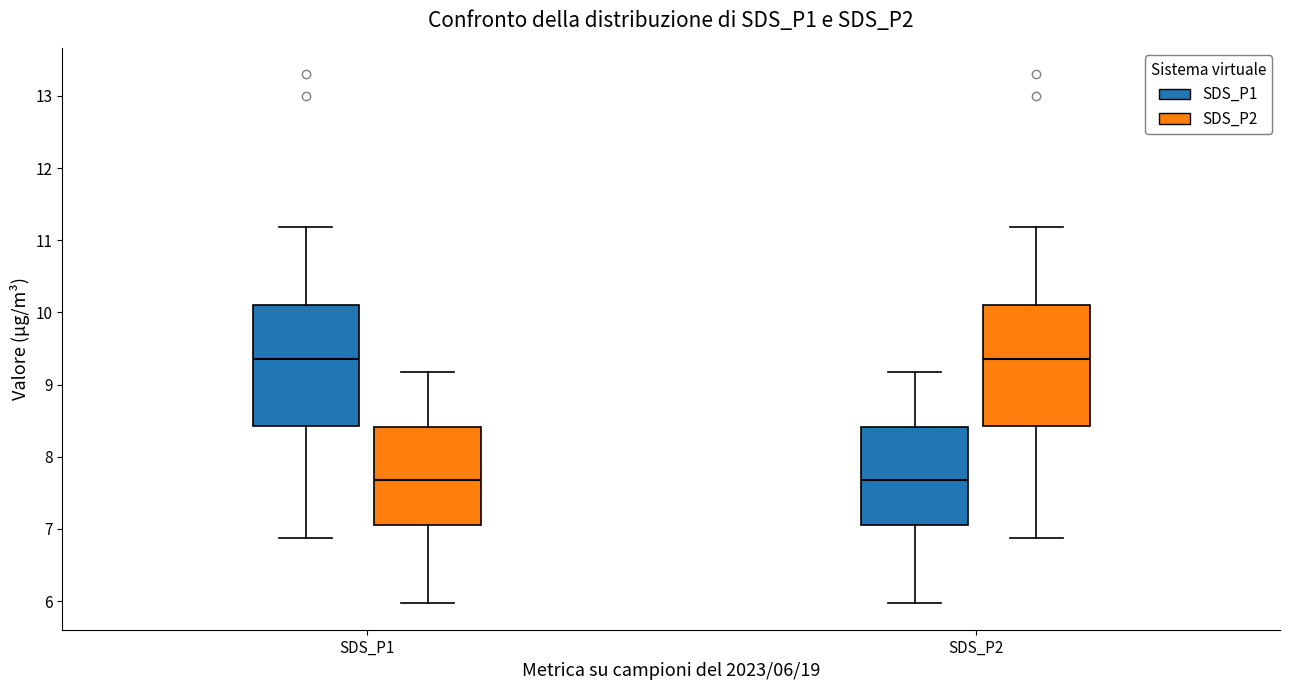

Reading left to right, read every box against the y-axis: the position of its median line, the range the box covers, and the ends of its whiskers. The values are not printed on the chart, so give them approximately, as read against the axis.

SDS_P1 (SDS_P1): median 9.4, box 8.4 to 10.1, whiskers 6.9 to 11.2
SDS_P1 (SDS_P2): median 7.7, box 7.1 to 8.4, whiskers 6.0 to 9.2
SDS_P2 (SDS_P1): median 7.7, box 7.1 to 8.4, whiskers 6.0 to 9.2
SDS_P2 (SDS_P2): median 9.4, box 8.4 to 10.1, whiskers 6.9 to 11.2